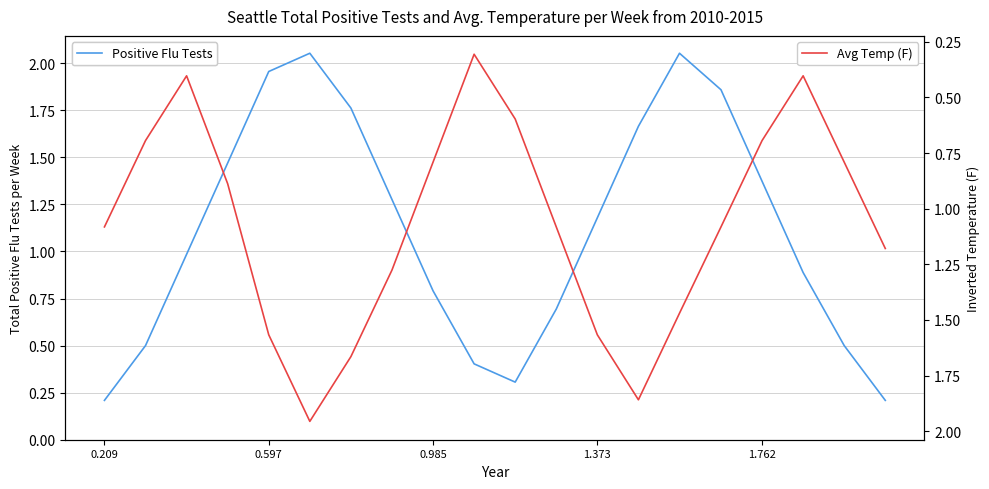

How many values in the Avg Temp (F) series are below 1?

9